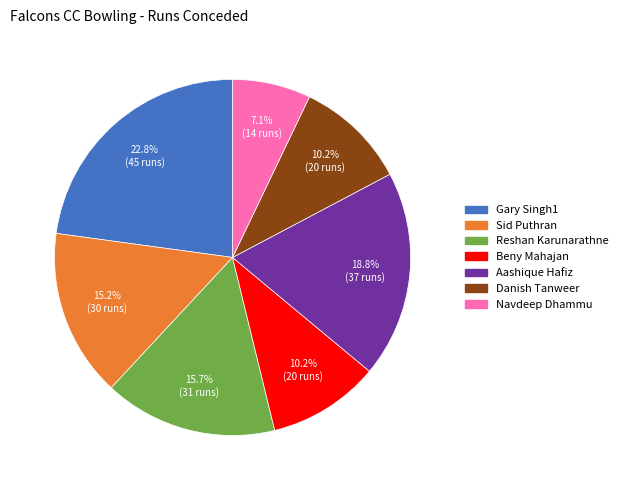

Which has a higher value, Gary Singh1 or Reshan Karunarathne?

Gary Singh1